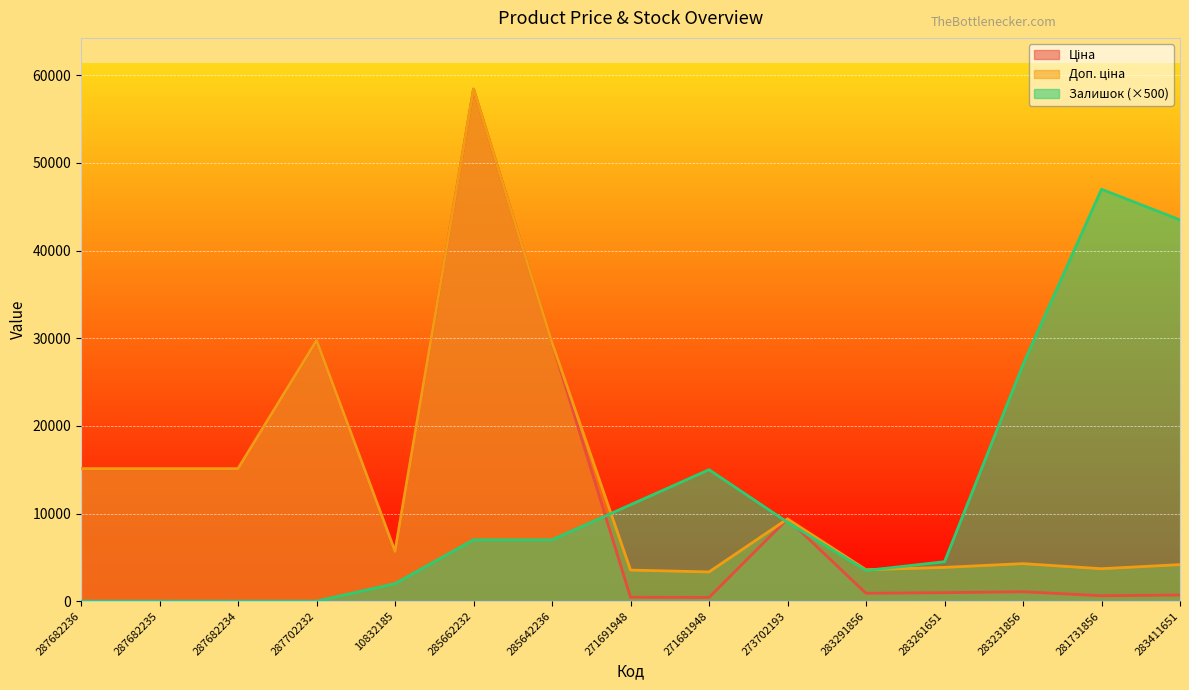

At which label is Залишок closest to 23500?

283231856